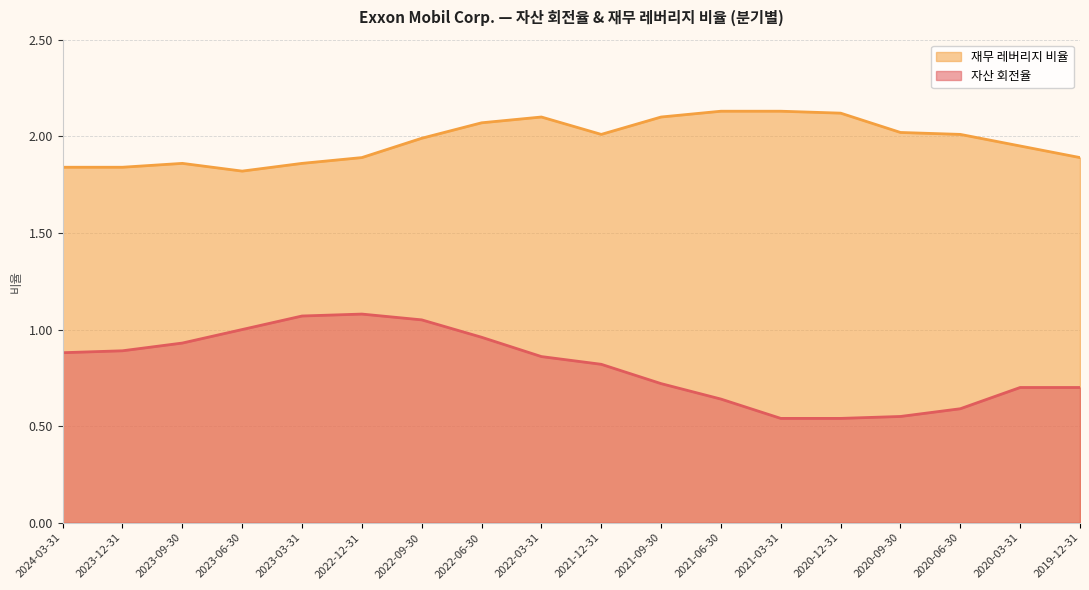

How many lines are shown in the chart?

2